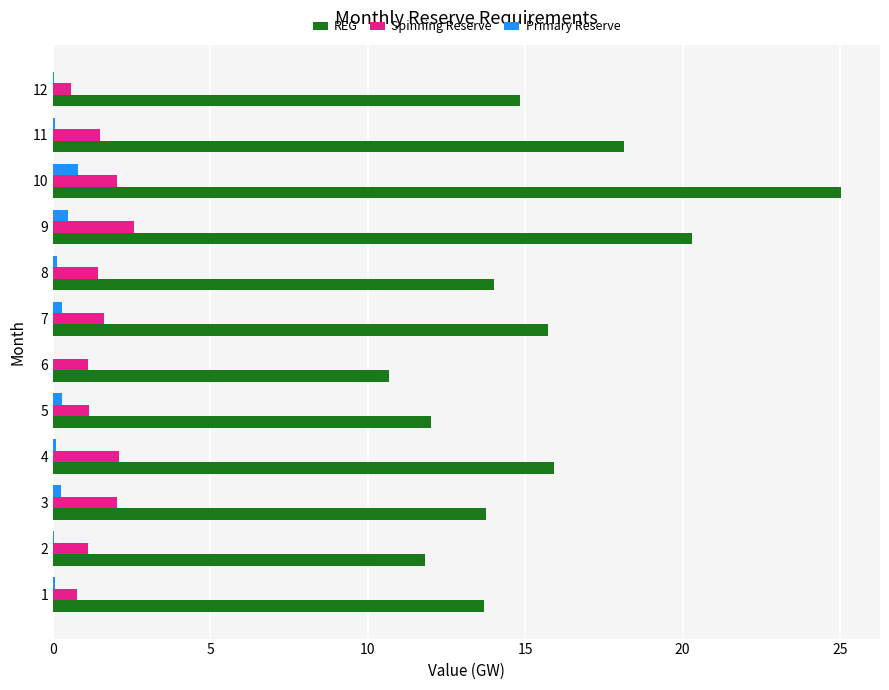

Between 1 and 4, which series saw the biggest shift?

REG